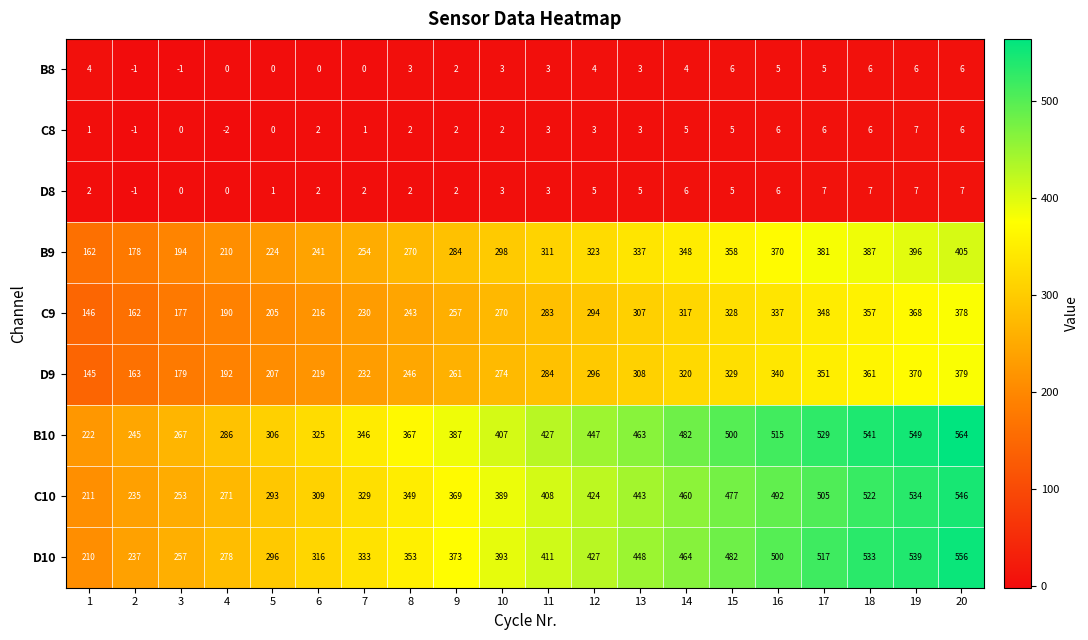

What is the lowest value of the D10 series?

210